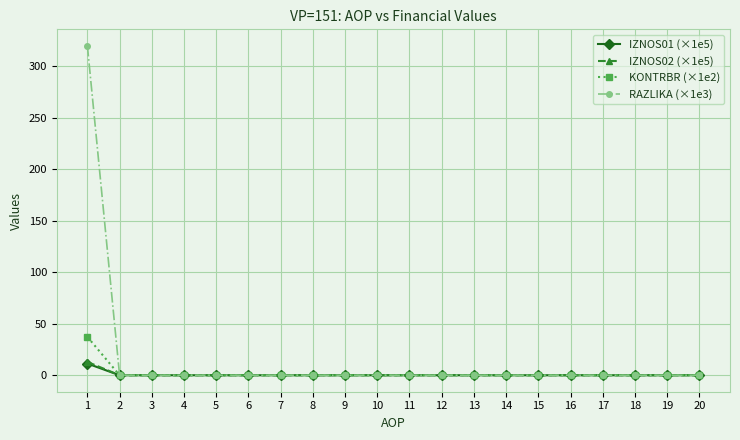

Is the value of KONTRBR (×1e2) at 1 greater than the value of RAZLIKA (×1e3) at 15?

Yes